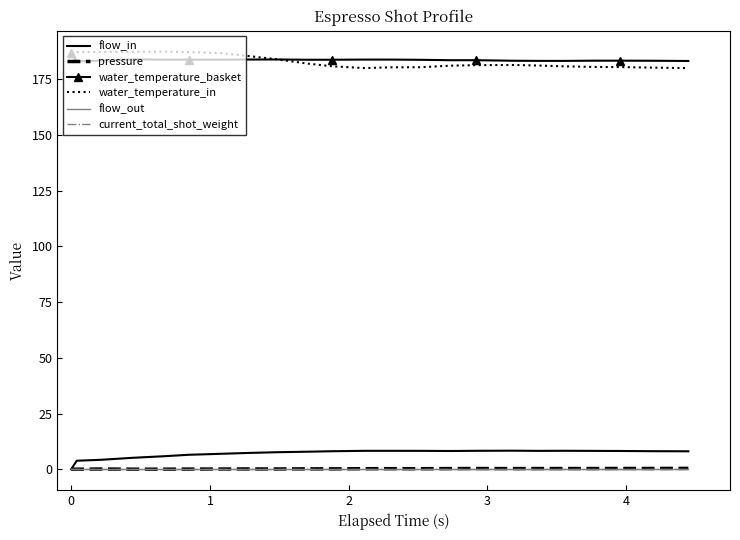

What is the value of the water_temperature_in point at the 20th from the left?

180.6